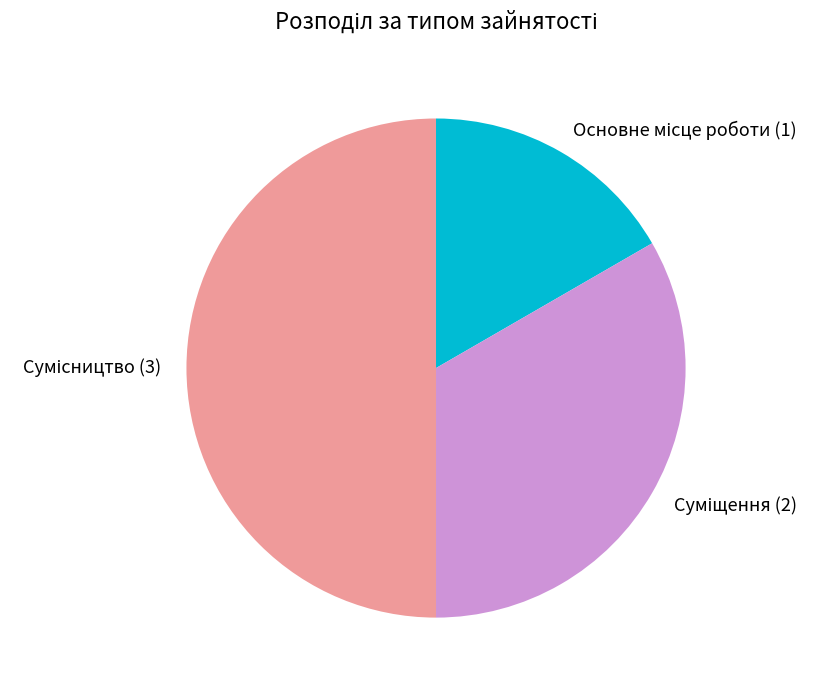

To the nearest percent, what is the combined percentage of Суміщення and Сумісництво?

83%